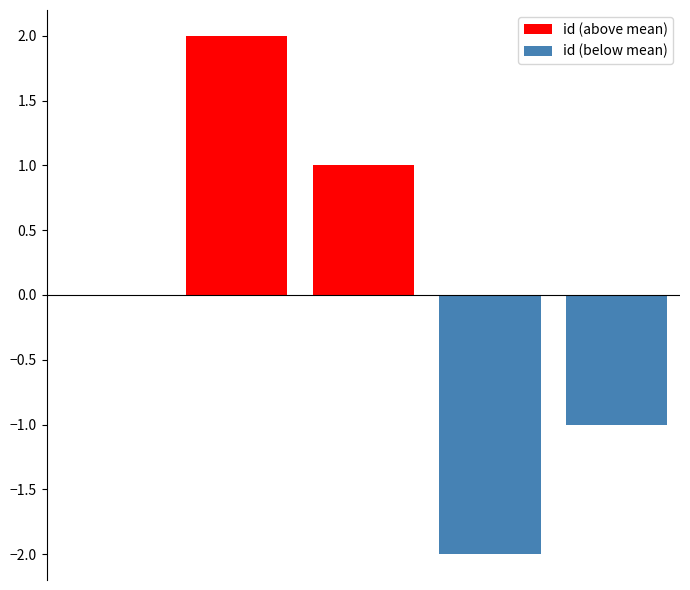

Does the chart contain stacked bars?

No